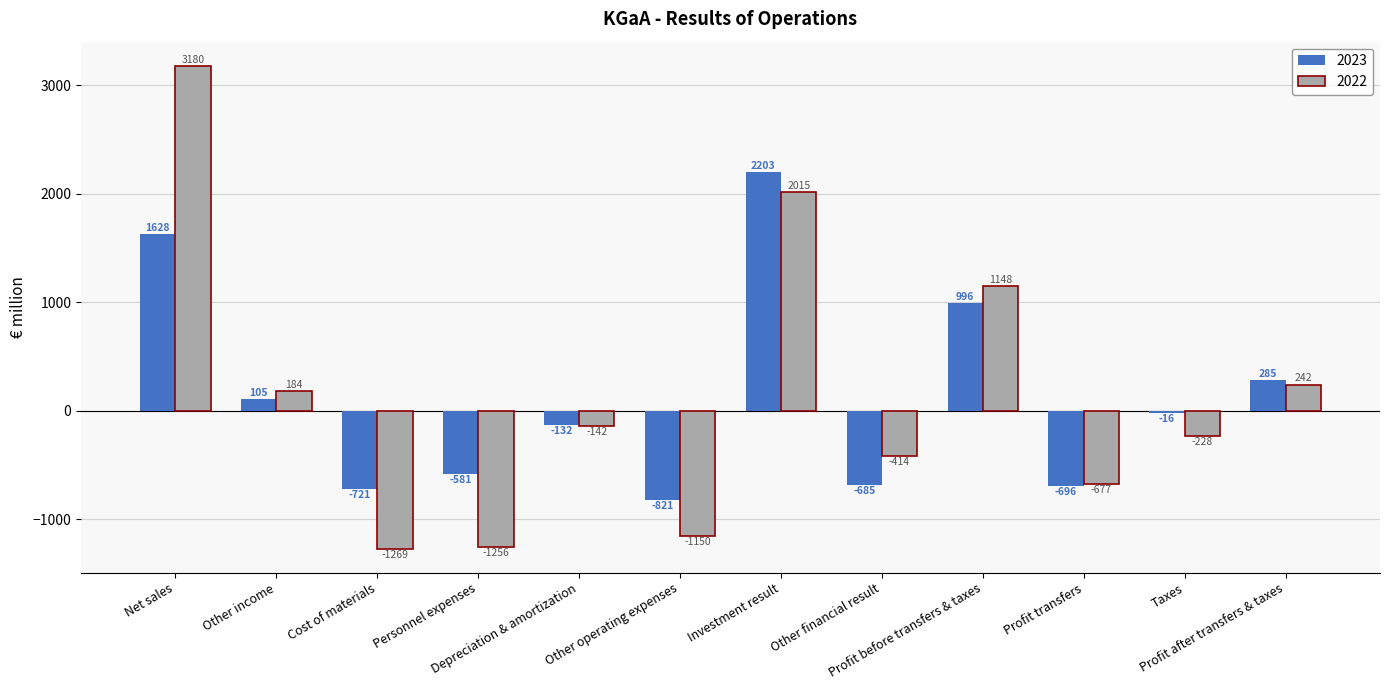

List the labels in order of 2023 value, largest first.

Investment result, Net sales, Profit before transfers & taxes, Profit after transfers & taxes, Other income, Taxes, Depreciation & amortization, Personnel expenses, Other financial result, Profit transfers, Cost of materials, Other operating expenses